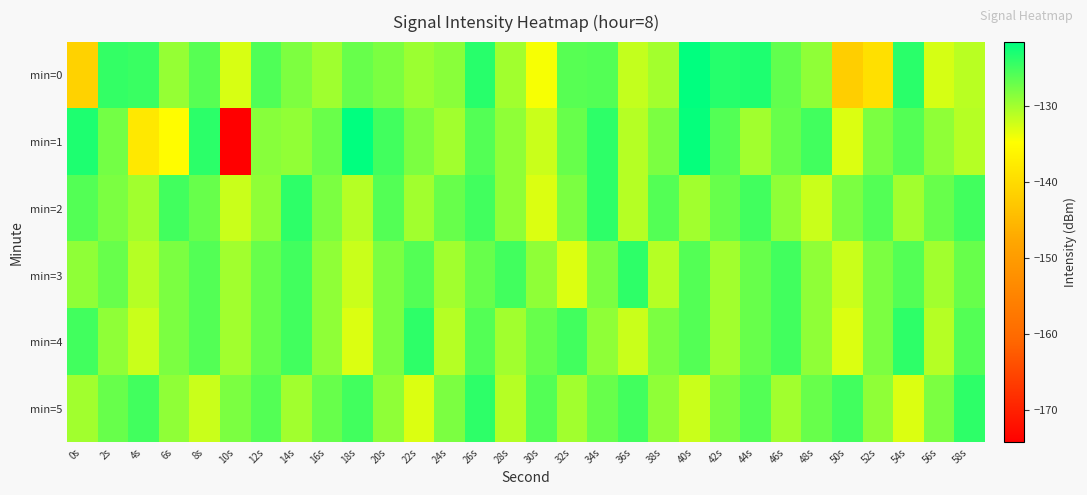

Reading left to right, transcribe all the data shown in this chart.

min=0: 0s=-141.3	2s=-124.3	4s=-124.7	6s=-129.3	8s=-126.2	10s=-132.8	12s=-125.8	14s=-128.1	16s=-129.9	18s=-127.0	20s=-128.0	22s=-129.7	24s=-128.7	26s=-123.7	28s=-130.0	30s=-134.4	32s=-126.2	34s=-126.0	36s=-131.8	38s=-130.1	40s=-121.6	42s=-123.6	44s=-123.1	46s=-126.7	48s=-129.1	50s=-141.9	52s=-139.2	54s=-123.9	56s=-132.7	58s=-131.2
min=1: 0s=-123.2	2s=-127.6	4s=-138.0	6s=-135.1	8s=-123.9	10s=-174.2	12s=-128.6	14s=-129.2	16s=-127.1	18s=-121.7	20s=-125.0	22s=-128.0	24s=-130.0	26s=-126.0	28s=-129.0	30s=-132.0	32s=-127.0	34s=-124.0	36s=-131.0	38s=-128.0	40s=-122.0	42s=-126.0	44s=-130.0	46s=-127.0	48s=-125.0	50s=-133.0	52s=-128.0	54s=-126.0	56s=-129.0	58s=-131.0
min=2: 0s=-126.0	2s=-128.0	4s=-130.0	6s=-125.0	8s=-127.0	10s=-132.0	12s=-129.0	14s=-124.0	16s=-128.0	18s=-131.0	20s=-126.0	22s=-130.0	24s=-127.0	26s=-125.0	28s=-129.0	30s=-133.0	32s=-128.0	34s=-124.0	36s=-131.0	38s=-126.0	40s=-130.0	42s=-127.0	44s=-125.0	46s=-129.0	48s=-132.0	50s=-128.0	52s=-126.0	54s=-130.0	56s=-127.0	58s=-125.0
min=3: 0s=-129.0	2s=-127.0	4s=-131.0	6s=-128.0	8s=-126.0	10s=-130.0	12s=-127.0	14s=-125.0	16s=-129.0	18s=-132.0	20s=-128.0	22s=-126.0	24s=-130.0	26s=-127.0	28s=-125.0	30s=-129.0	32s=-133.0	34s=-128.0	36s=-124.0	38s=-131.0	40s=-126.0	42s=-130.0	44s=-127.0	46s=-125.0	48s=-129.0	50s=-132.0	52s=-128.0	54s=-126.0	56s=-130.0	58s=-127.0
min=4: 0s=-125.0	2s=-129.0	4s=-132.0	6s=-128.0	8s=-126.0	10s=-130.0	12s=-127.0	14s=-125.0	16s=-129.0	18s=-133.0	20s=-128.0	22s=-124.0	24s=-131.0	26s=-126.0	28s=-130.0	30s=-127.0	32s=-125.0	34s=-129.0	36s=-132.0	38s=-128.0	40s=-126.0	42s=-130.0	44s=-127.0	46s=-125.0	48s=-129.0	50s=-133.0	52s=-128.0	54s=-124.0	56s=-131.0	58s=-126.0
min=5: 0s=-130.0	2s=-127.0	4s=-125.0	6s=-129.0	8s=-132.0	10s=-128.0	12s=-126.0	14s=-130.0	16s=-127.0	18s=-125.0	20s=-129.0	22s=-133.0	24s=-128.0	26s=-124.0	28s=-131.0	30s=-126.0	32s=-130.0	34s=-127.0	36s=-125.0	38s=-129.0	40s=-132.0	42s=-128.0	44s=-126.0	46s=-130.0	48s=-127.0	50s=-125.0	52s=-129.0	54s=-133.0	56s=-128.0	58s=-124.0